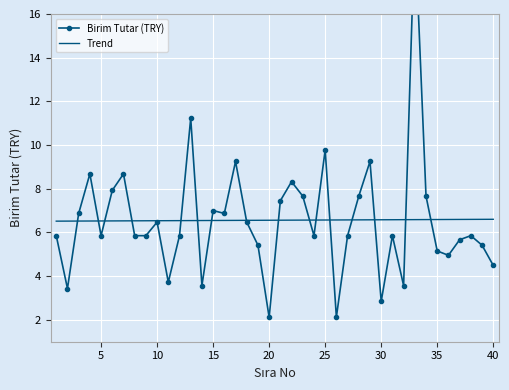

What is the minimum value for Trend?

6.5